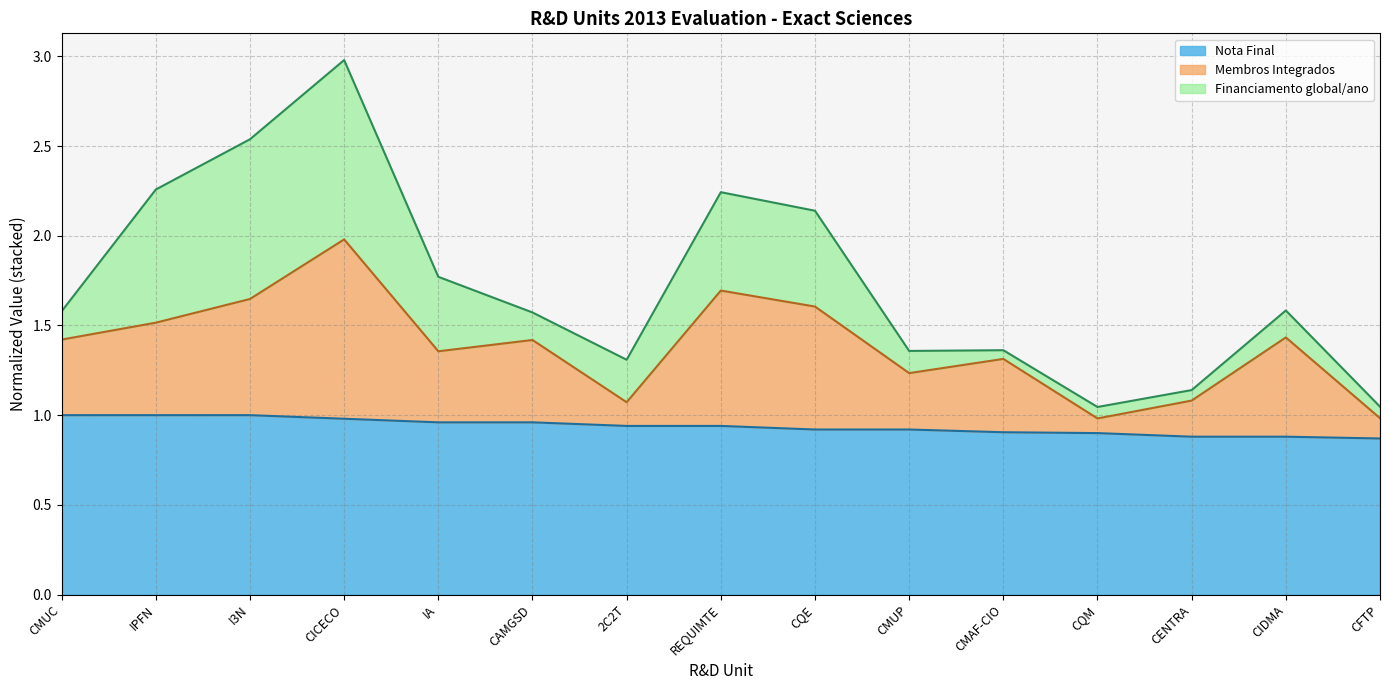

At which category is the sum across all series the highest?

CICECO